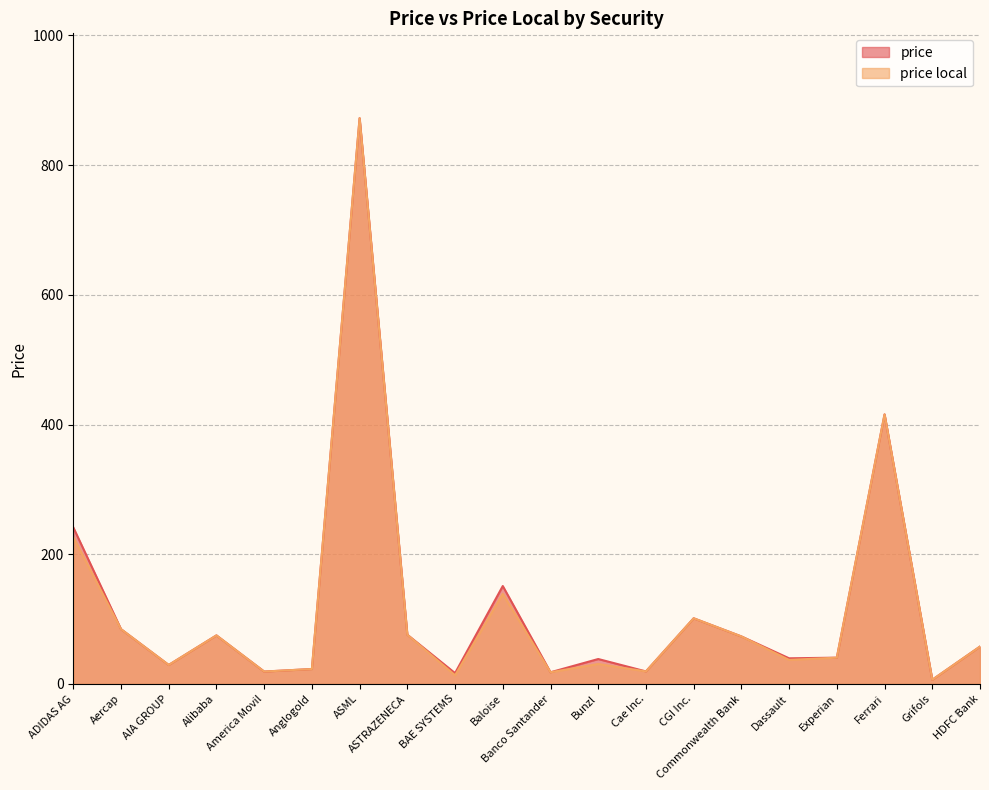

Rank the series by their average value, from lowest to highest.

price local, price